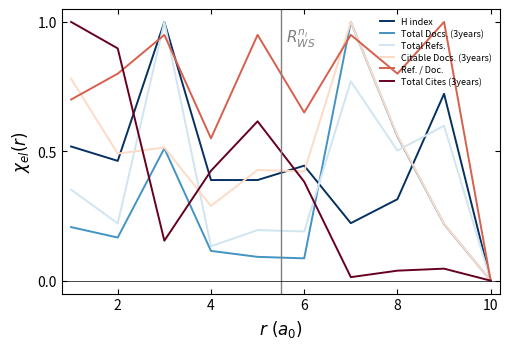

What is the maximum value for Ref. / Doc.?

1.0